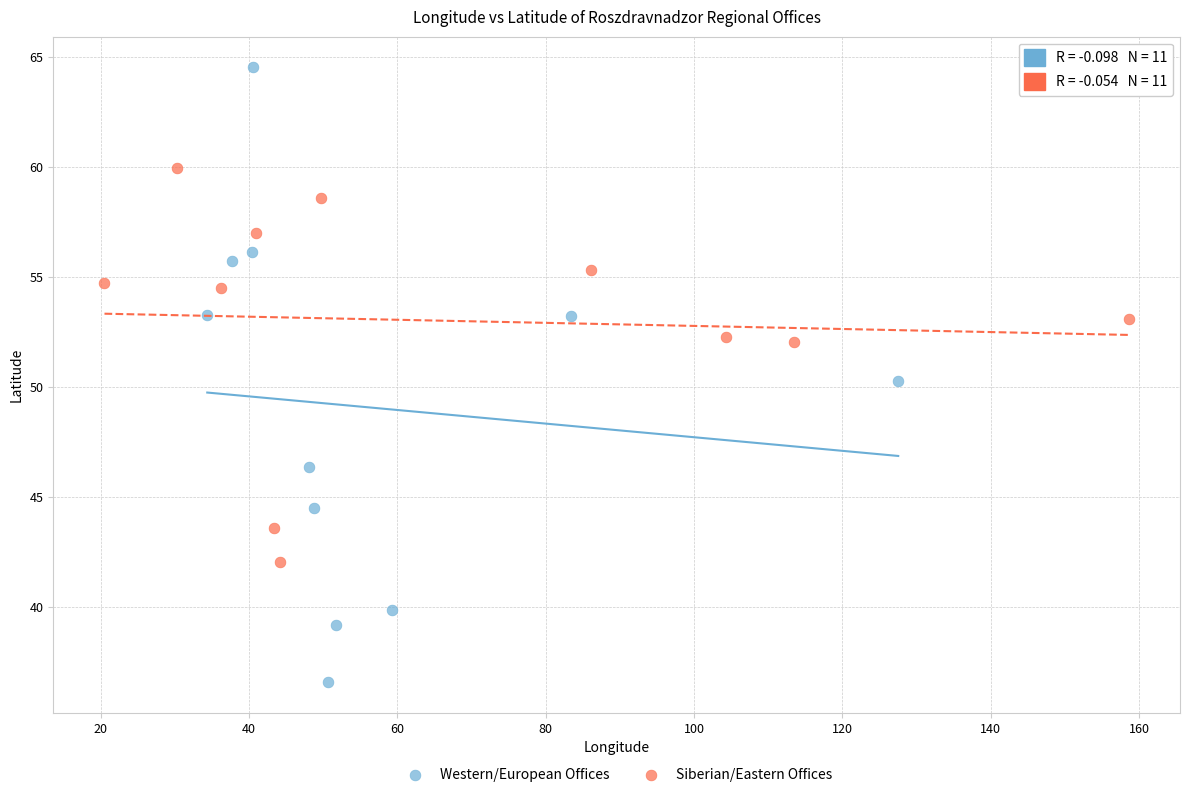

Which series contains the lowest Y value?

Western/European Offices